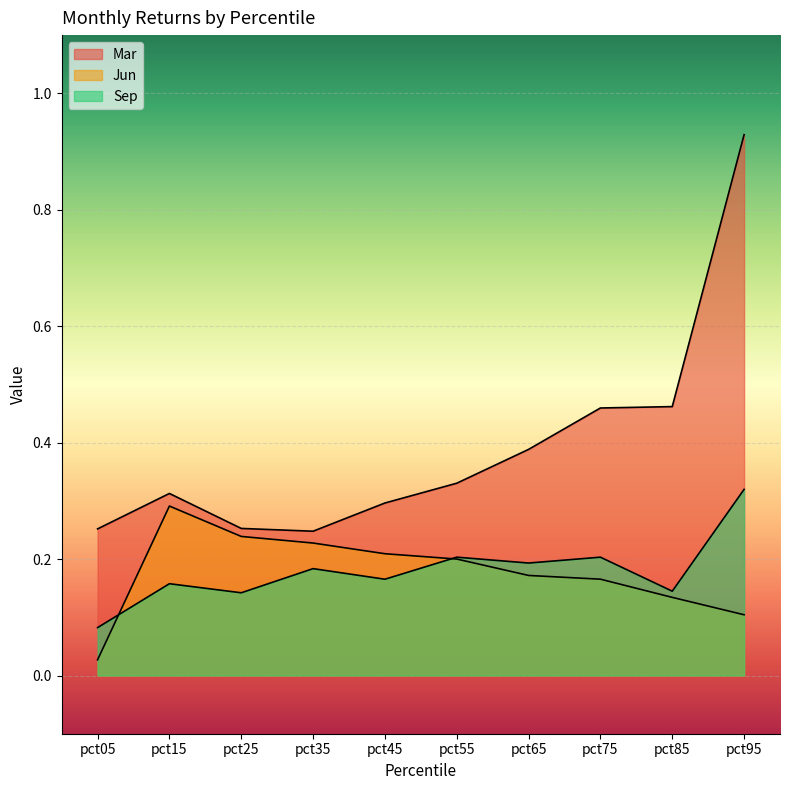

At which label is Sep closest to 0?

pct05